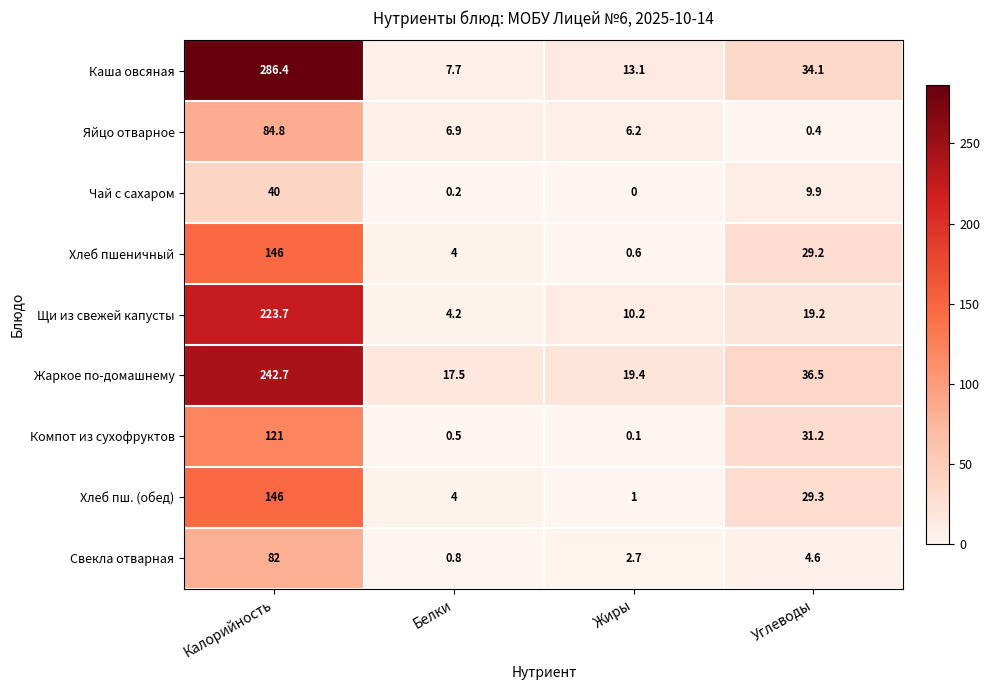

Count the number of categories in the chart.

4